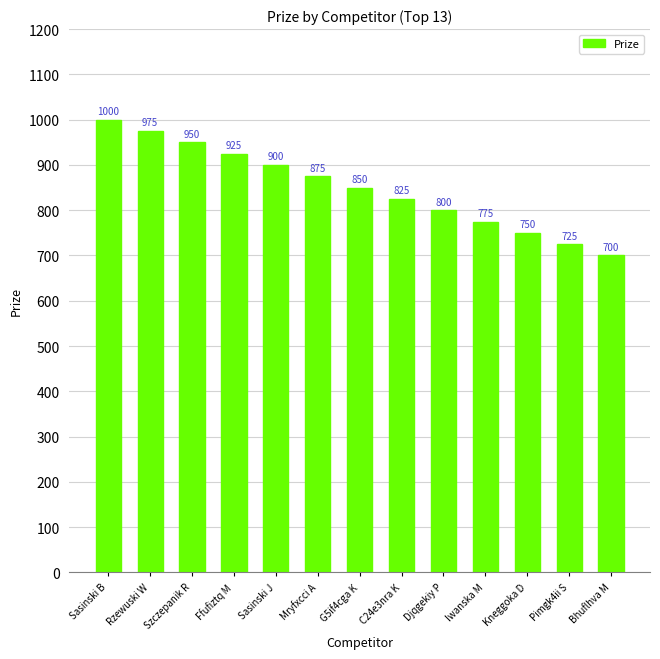

What is the label of the 6th bar from the left?

Mryfxcci A